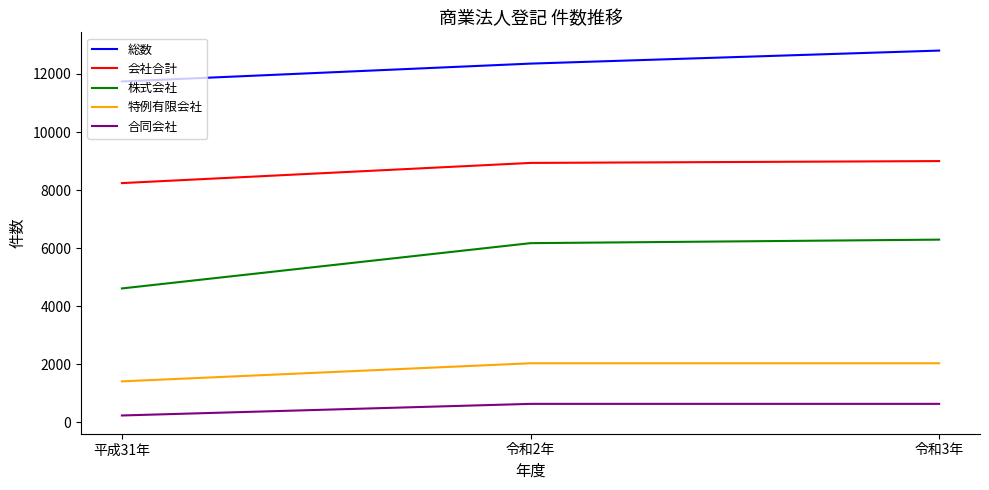

What is the spread (max minus min) of values at 令和3年?

12167